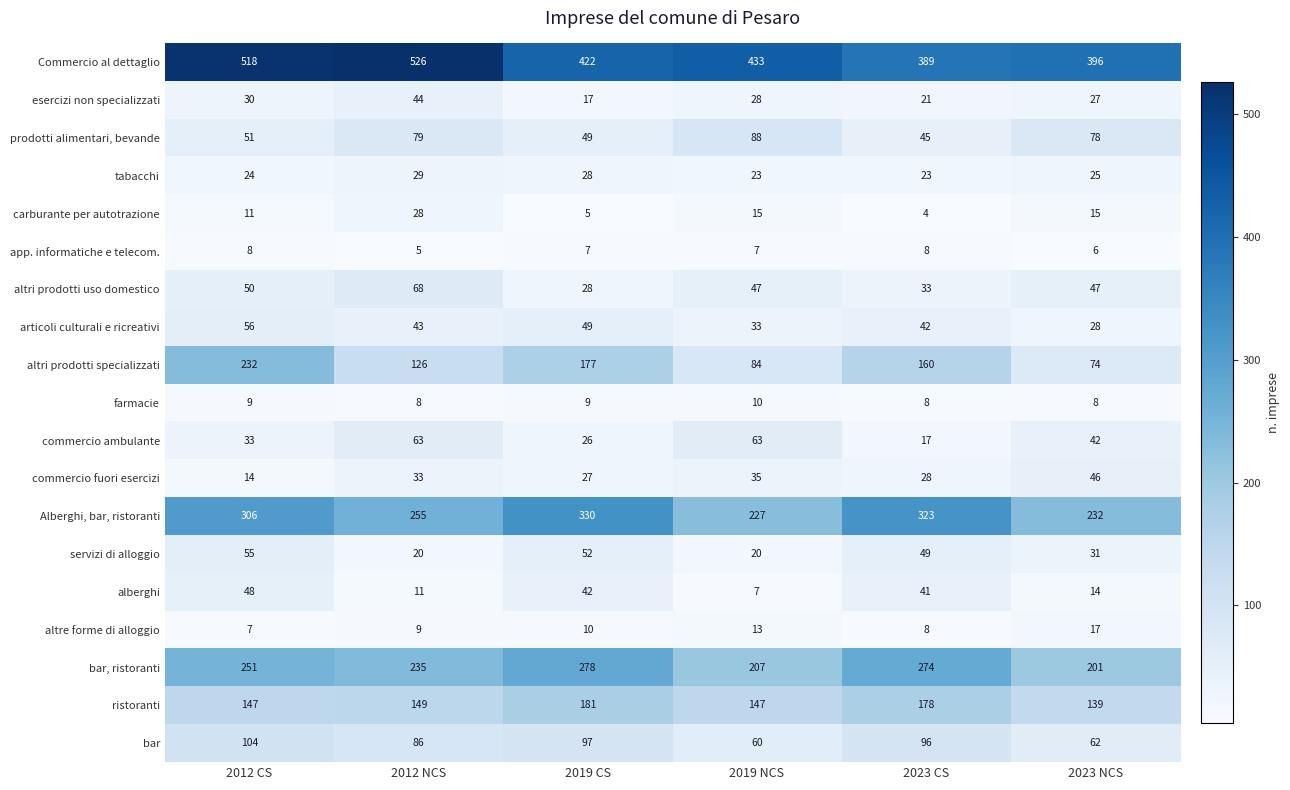

How many categories are shown in the chart?

6